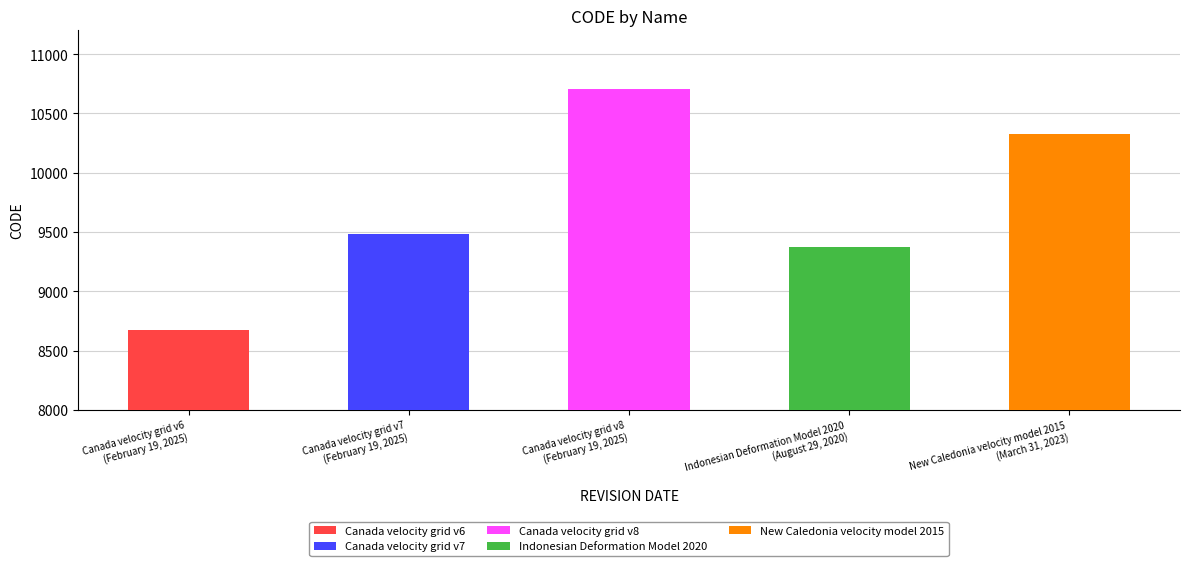

Rank the categories by value from highest to lowest.

February 19, 2025, March 31, 2023, February 19, 2025, August 29, 2020, February 19, 2025